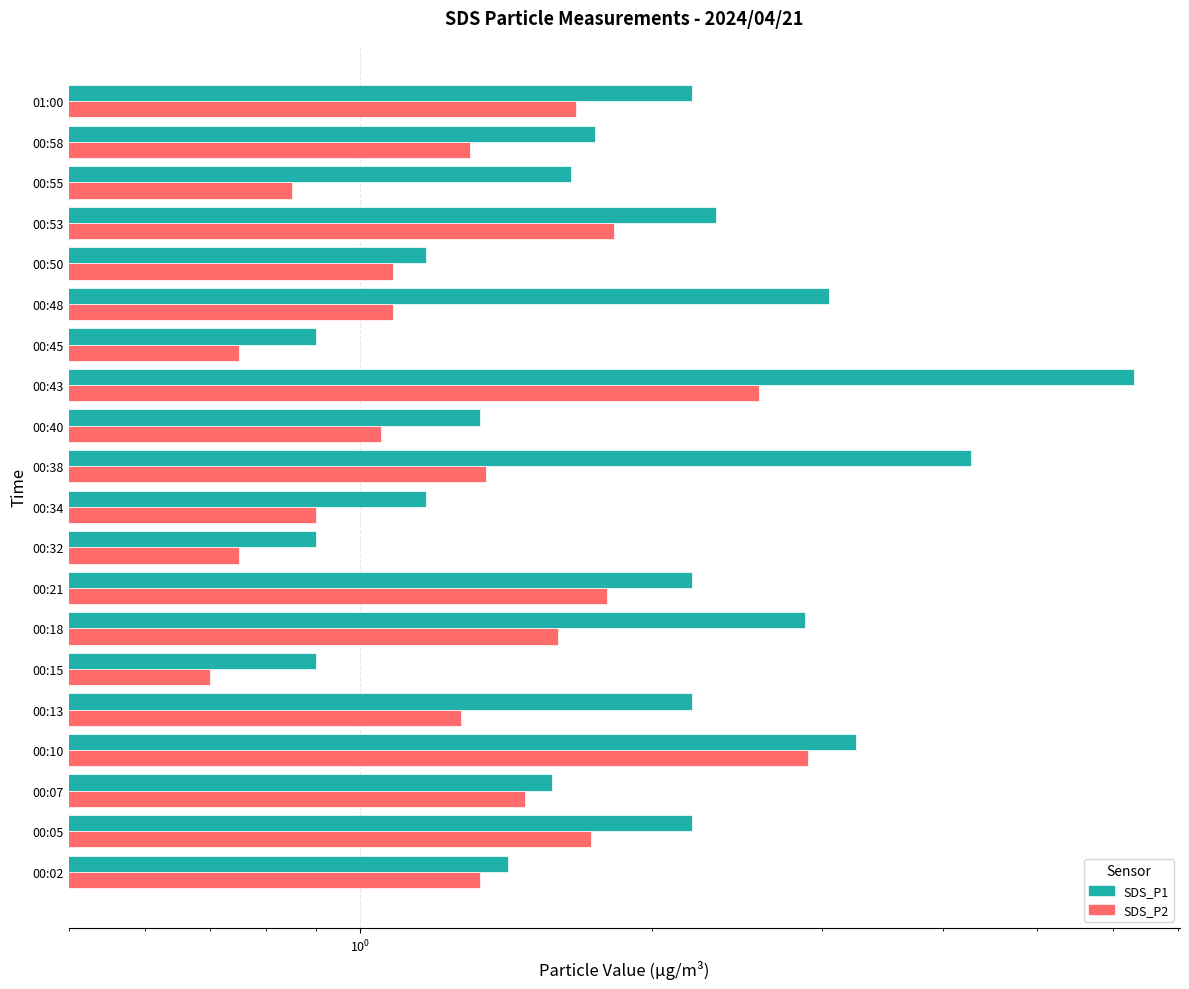

The value of SDS_P1 at 00:43 is 11.0. True or false?

False